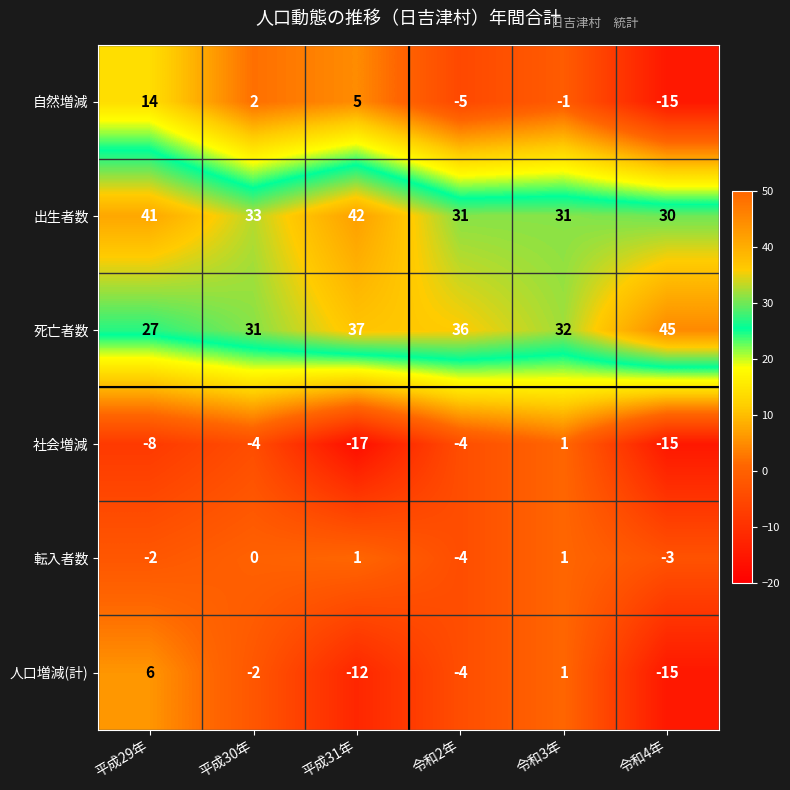

At 平成30年, list the series in order from largest to smallest.

出生者数, 死亡者数, 自然増減, 転入者数, 人口増減(計), 社会増減